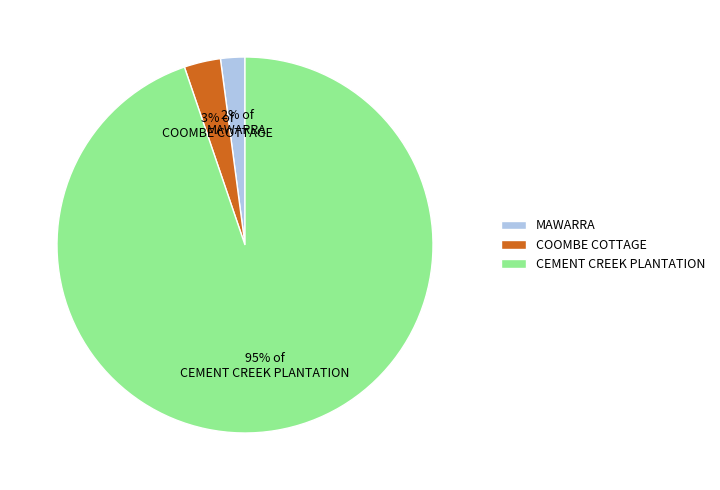

Is the sum of COOMBE COTTAGE and MAWARRA greater than half?

No